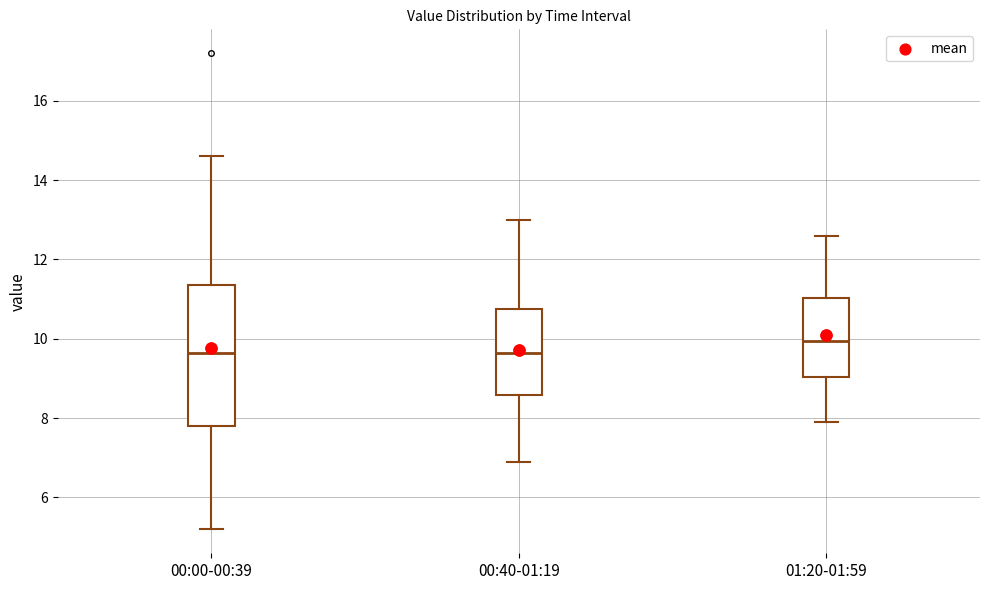

Reading left to right, read every box against the y-axis: the position of its median line, the range the box covers, and the ends of its whiskers. The values are not printed on the chart, so give them approximately, as read against the axis.

00:00-00:39: median 9.6, box 7.8 to 11.4, whiskers 5.2 to 14.6
00:40-01:19: median 9.6, box 8.6 to 10.8, whiskers 7.0 to 13.0
01:20-01:59: median 10.0, box 9.0 to 11.0, whiskers 8.0 to 12.6